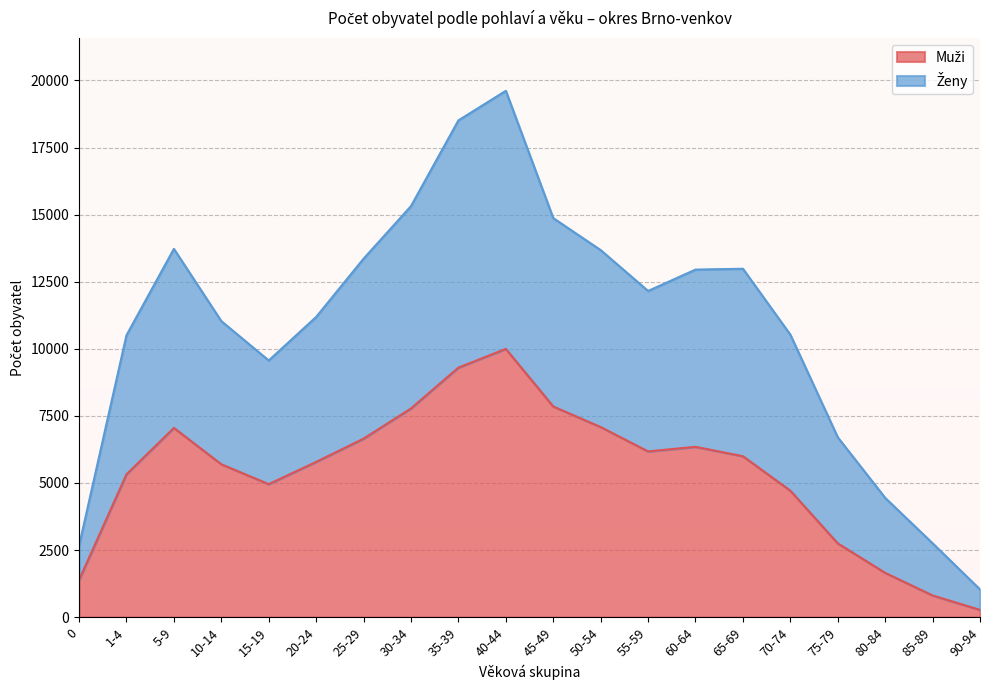

How many values in the Ženy series exceed 12154?

9